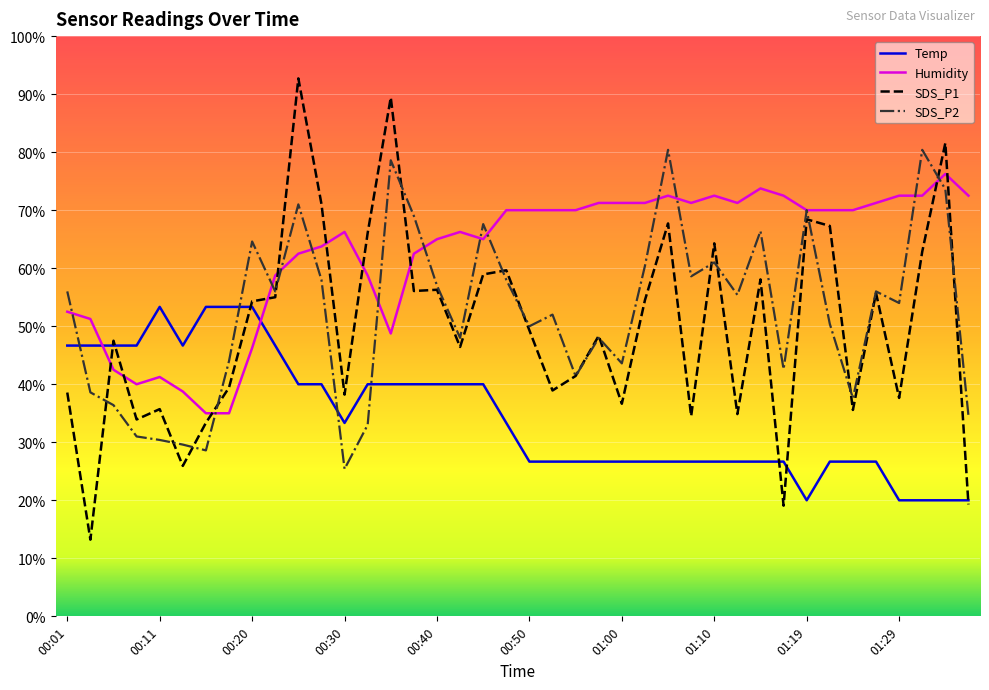

List the series in order of their peak value, highest first.

SDS_P1, SDS_P2, Humidity, Temp